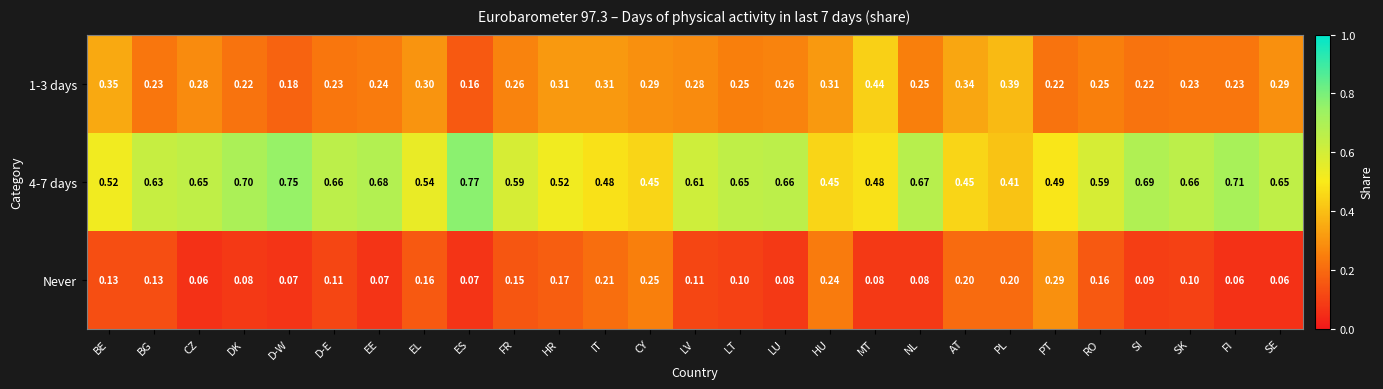

At which label does Never reach its peak?

PT